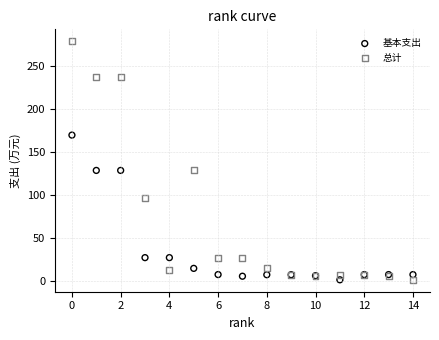

Which series has the widest spread of Y values?

总计